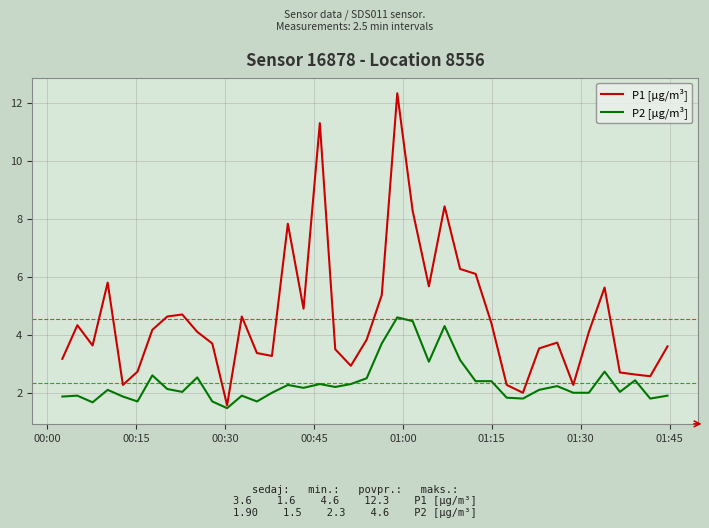

True or false: P1 [µg/m³] and P2 [µg/m³] cross at least once.

False